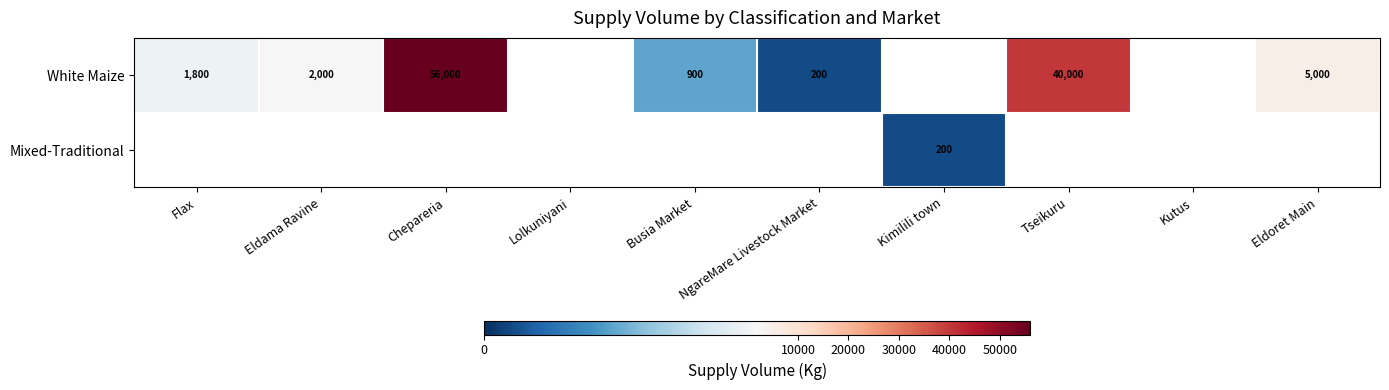

True or false: White Maize has a value of 900 at Busia Market.

True